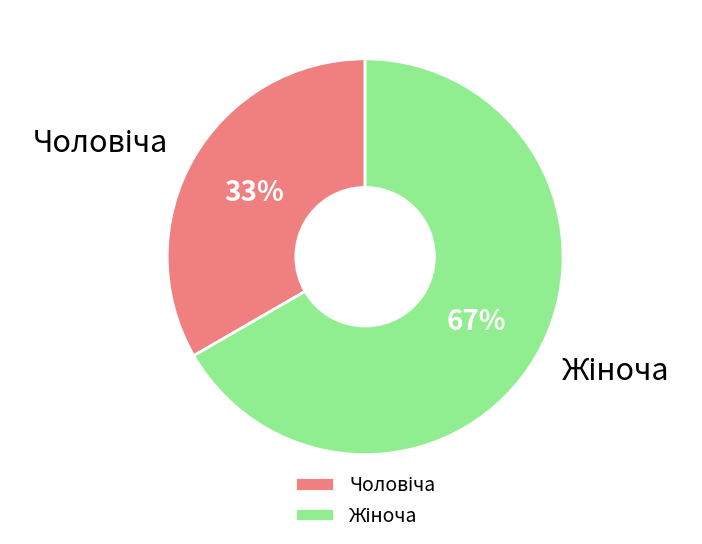

Is there a majority slice in this chart?

Yes